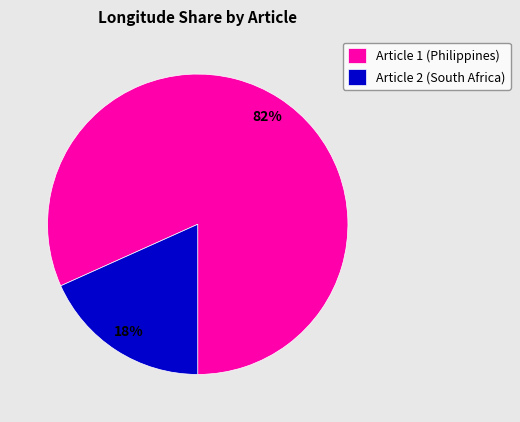

Which slice is the smallest?

Article 2 (South Africa)